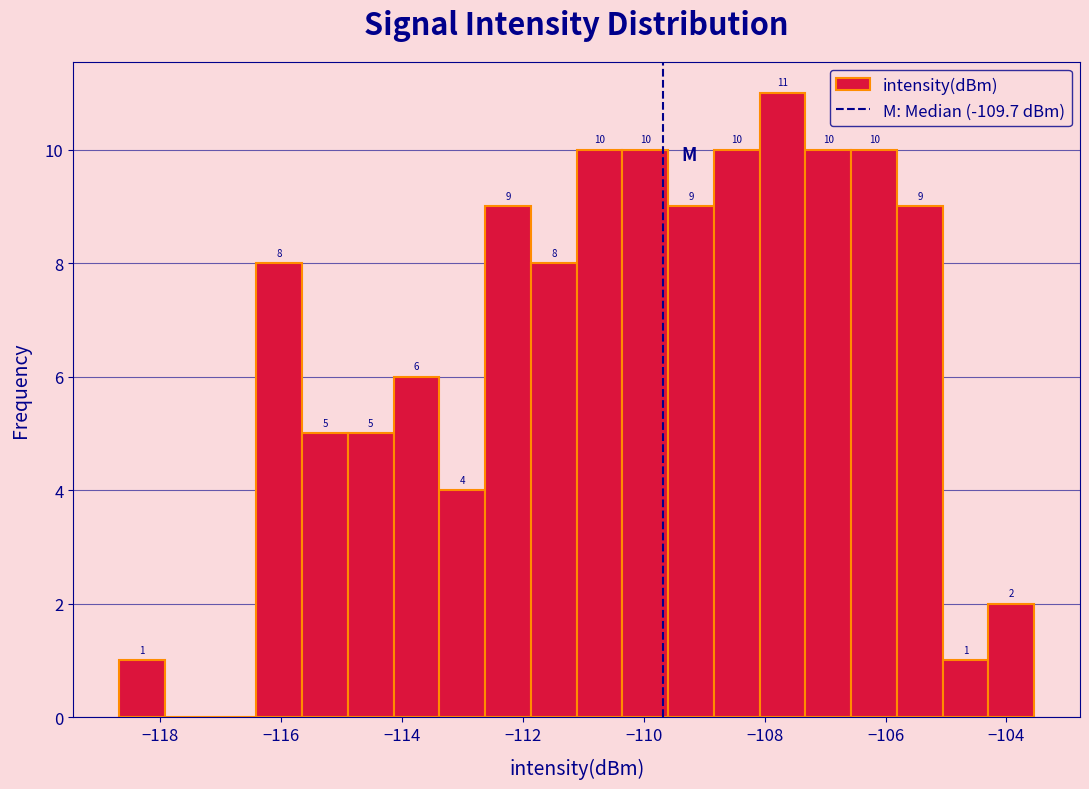

Read against the x-axis, roughly where is the centre of the tallest bar?

-107.8